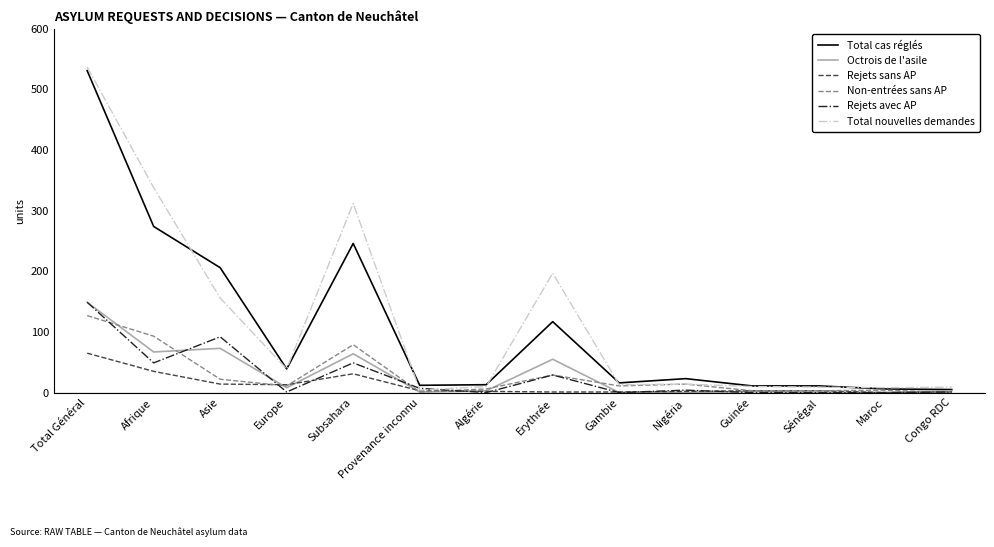

What is the difference between the Rejets avec AP values at Subsahara and Nigéria?

45